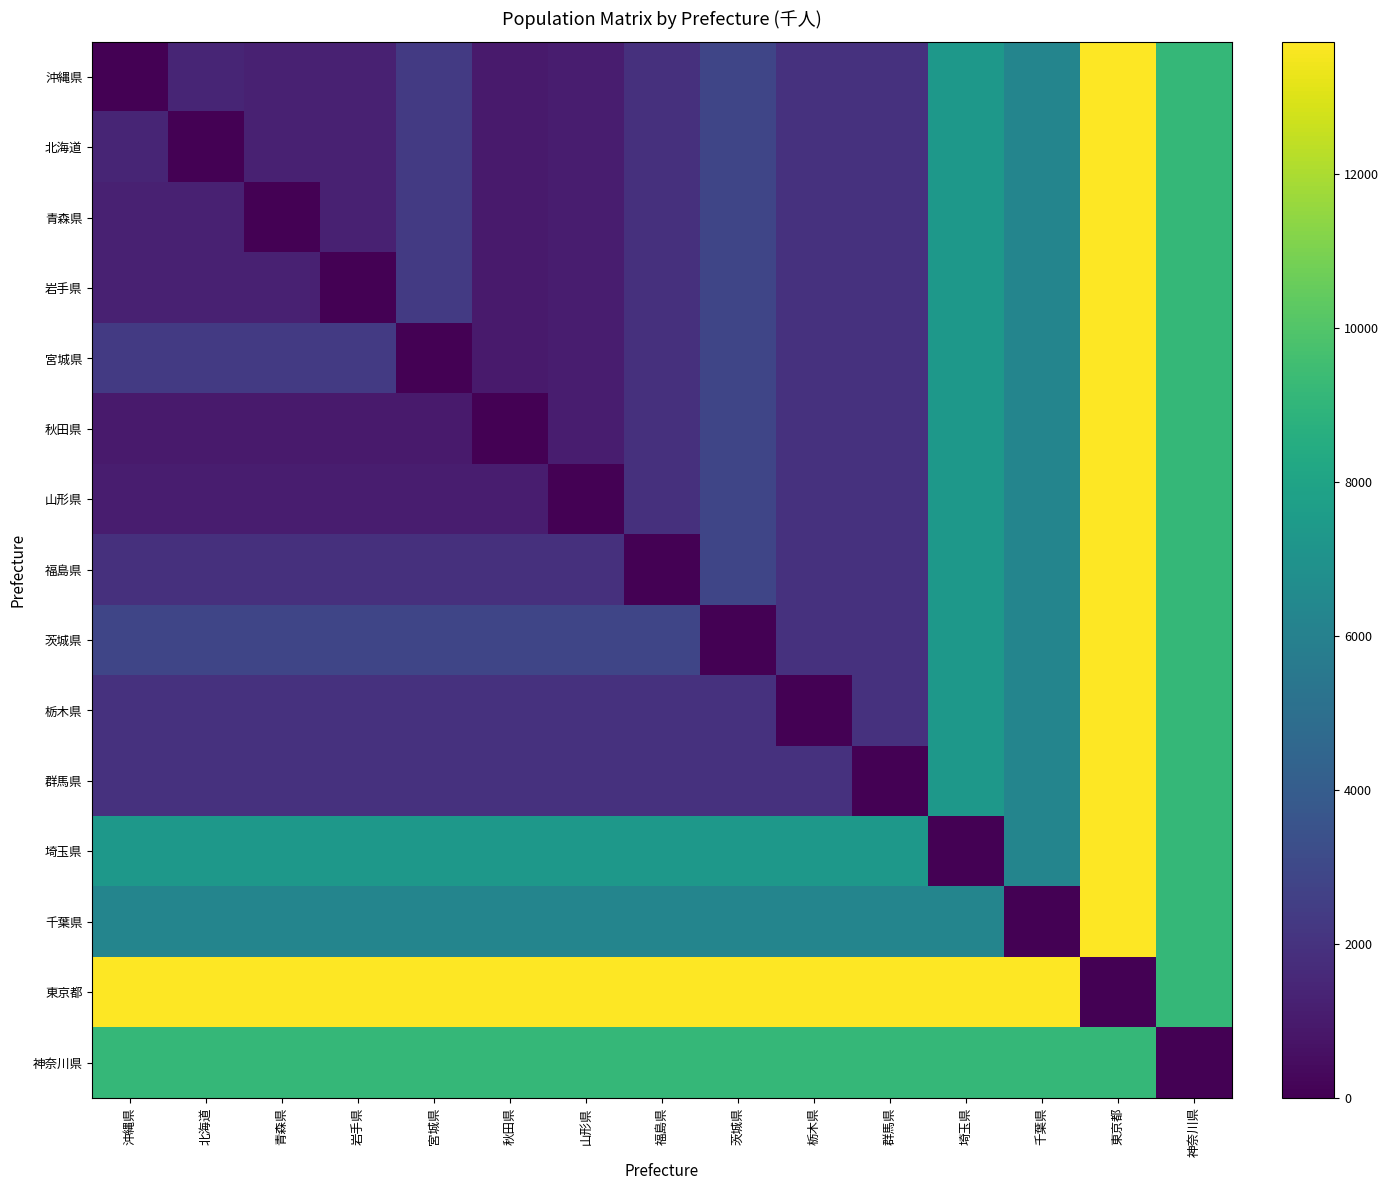

Which series changed the most between 山形県 and 神奈川県?

山形県